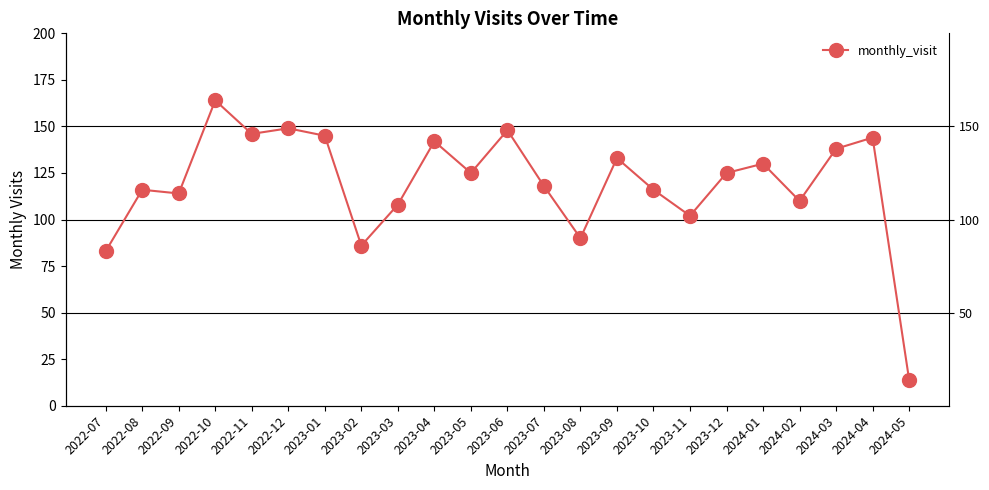

What is the change in value from 2023-03 to 2023-08?

-18